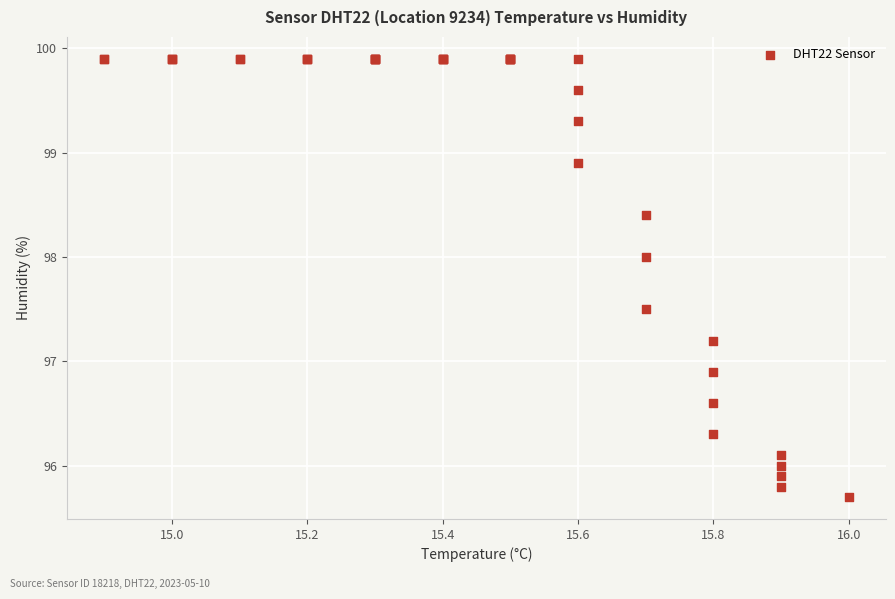

What Y value in the scatter plot is closest to 97?

96.9